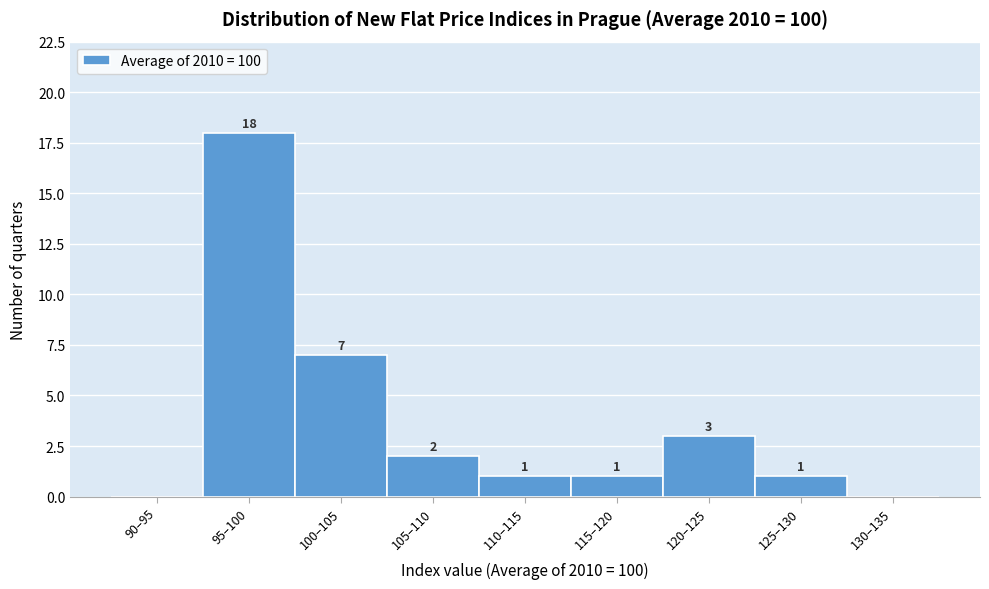

Reading left to right, transcribe all the data shown in this chart.

90–95=0	95–100=18	100–105=7	105–110=2	110–115=1	115–120=1	120–125=3	125–130=1	130–135=0